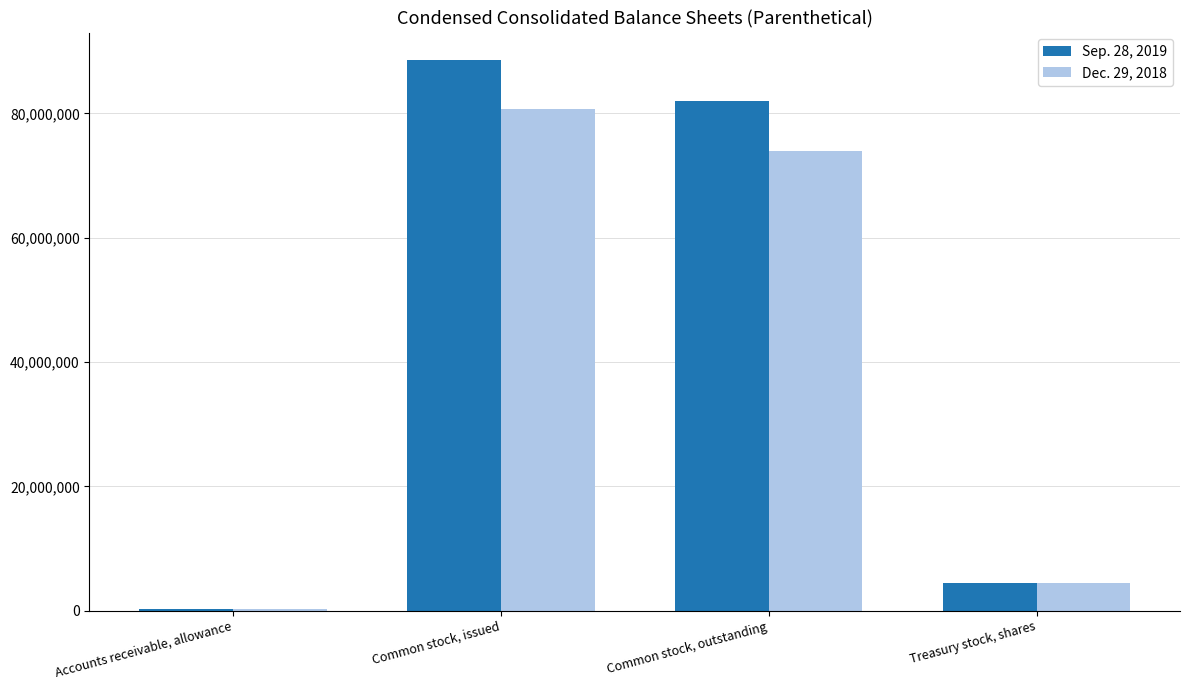

What is the total value across all series at Common stock, outstanding?

156062512